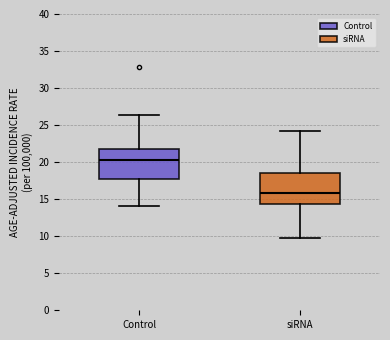

Reading left to right, transcribe this box plot: for each box, give where its median line is, the range the box spans, and where its two whiskers end, as read against the y-axis. The values are not printed on the chart, so give them approximately, as read against the axis.

Control: median 20.5, box 17.5 to 22.0, whiskers 14.0 to 26.5
siRNA: median 16.0, box 14.5 to 18.5, whiskers 10.0 to 24.0